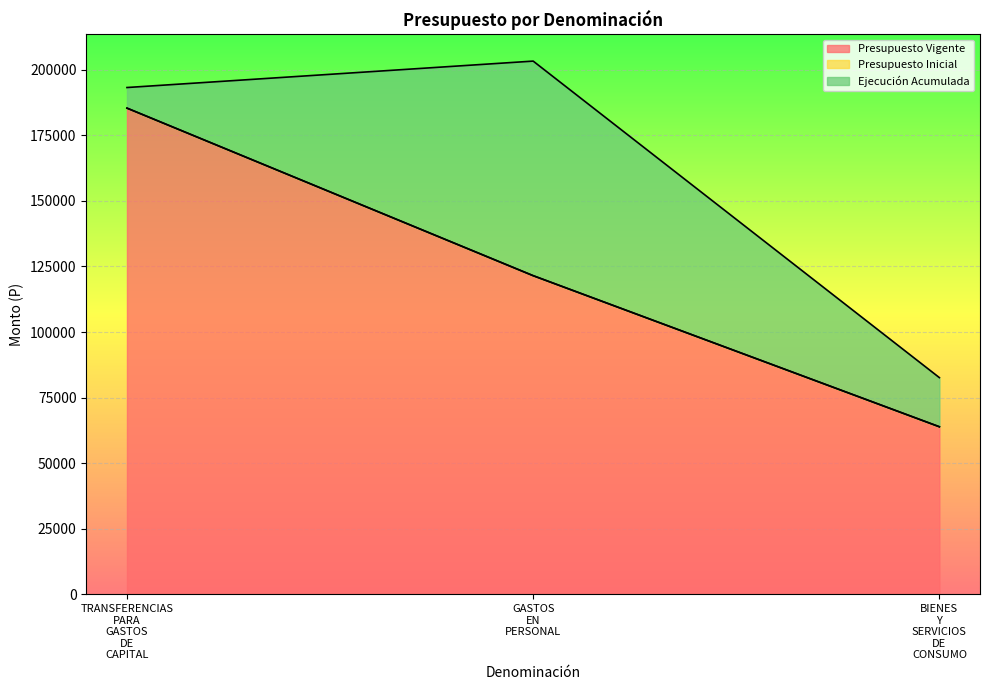

List the labels in order of Presupuesto Vigente value, smallest first.

BIENES
Y
SERVICIOS
DE
CONSUMO, GASTOS
EN
PERSONAL, TRANSFERENCIAS
PARA
GASTOS
DE
CAPITAL